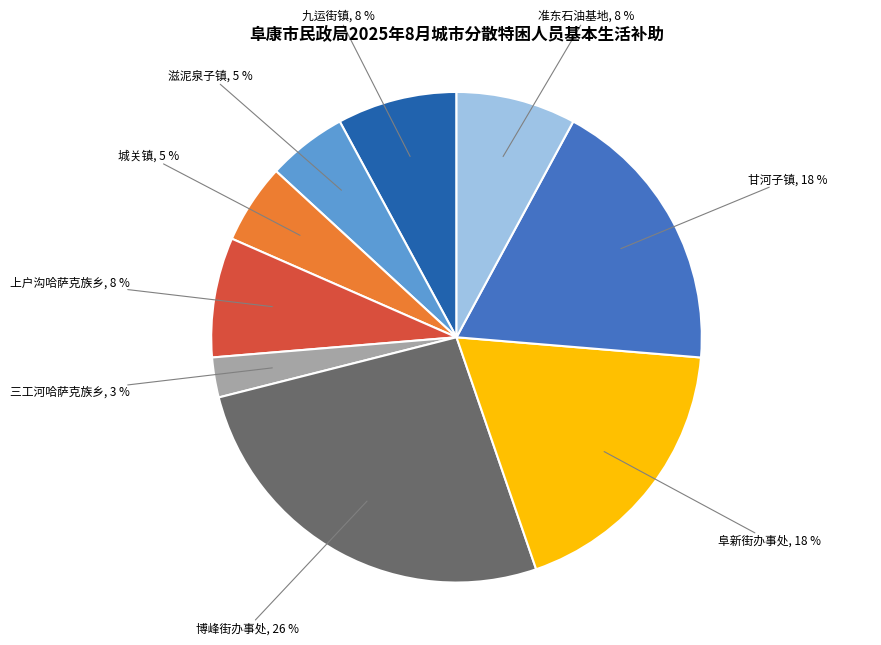

Is there a majority slice in this chart?

No